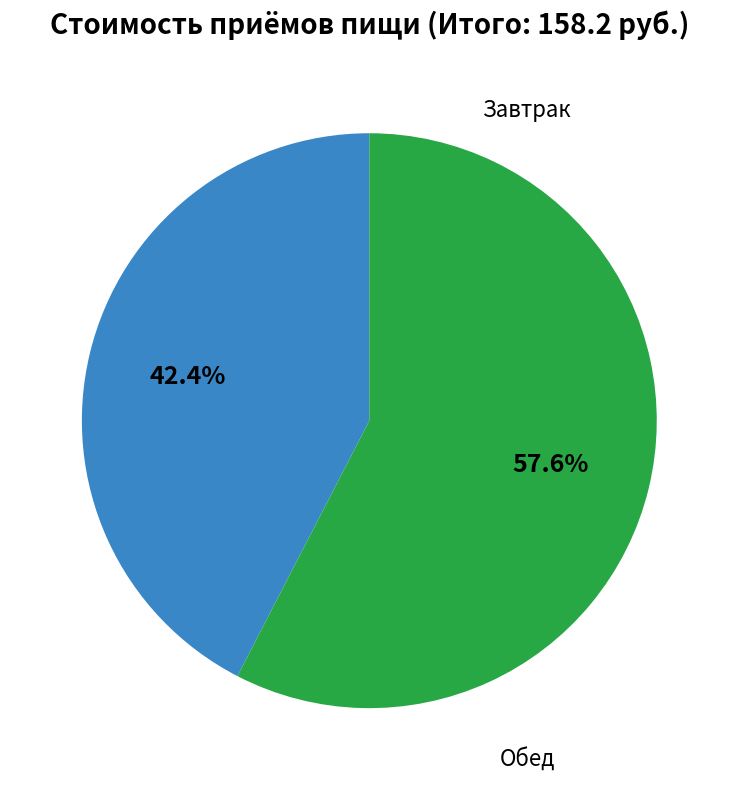

Does any single category account for the majority?

Yes